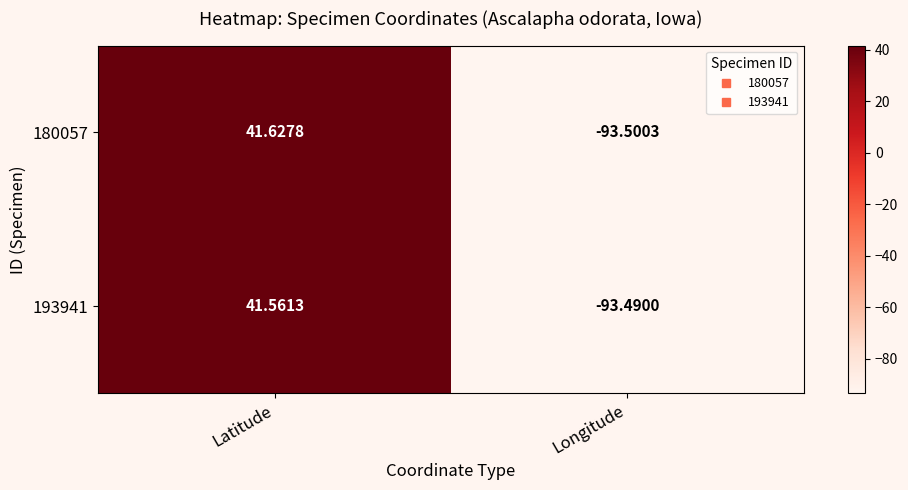

At which label does 180057 reach its minimum?

Longitude